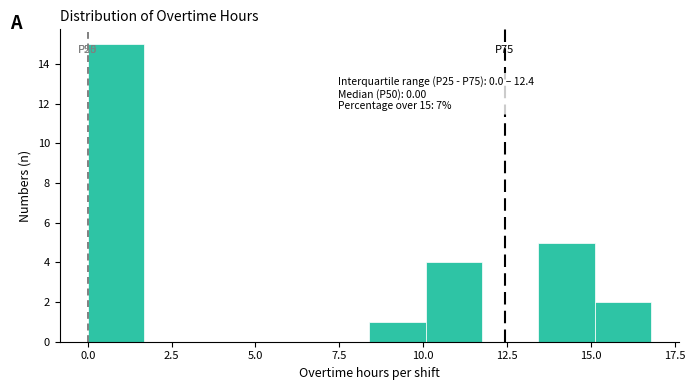

Read against the x-axis, roughly where is the centre of the tallest bar?

1.0